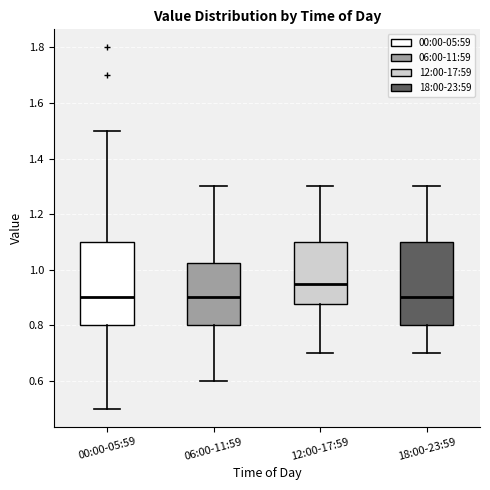

Reading left to right, read every box against the y-axis: the position of its median line, the range the box covers, and the ends of its whiskers. The values are not printed on the chart, so give them approximately, as read against the axis.

00:00-05:59: median 0.90, box 0.80 to 1.10, whiskers 0.50 to 1.50
06:00-11:59: median 0.90, box 0.80 to 1.02, whiskers 0.60 to 1.30
12:00-17:59: median 0.96, box 0.88 to 1.10, whiskers 0.70 to 1.30
18:00-23:59: median 0.90, box 0.80 to 1.10, whiskers 0.70 to 1.30